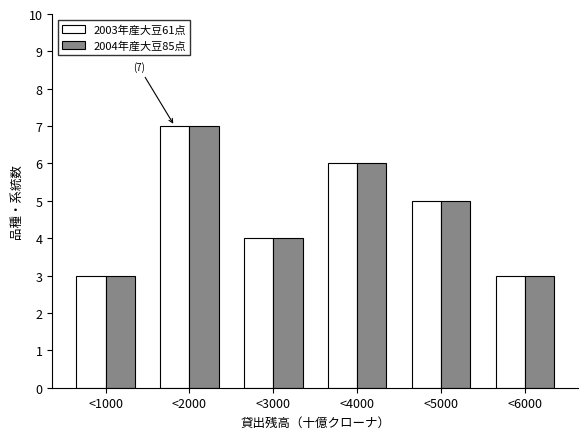

Reading left to right, transcribe all the data shown in this chart.

2003年産大豆61点: 3	7	4	6	5	3
2004年産大豆85点: 3	7	4	6	5	3